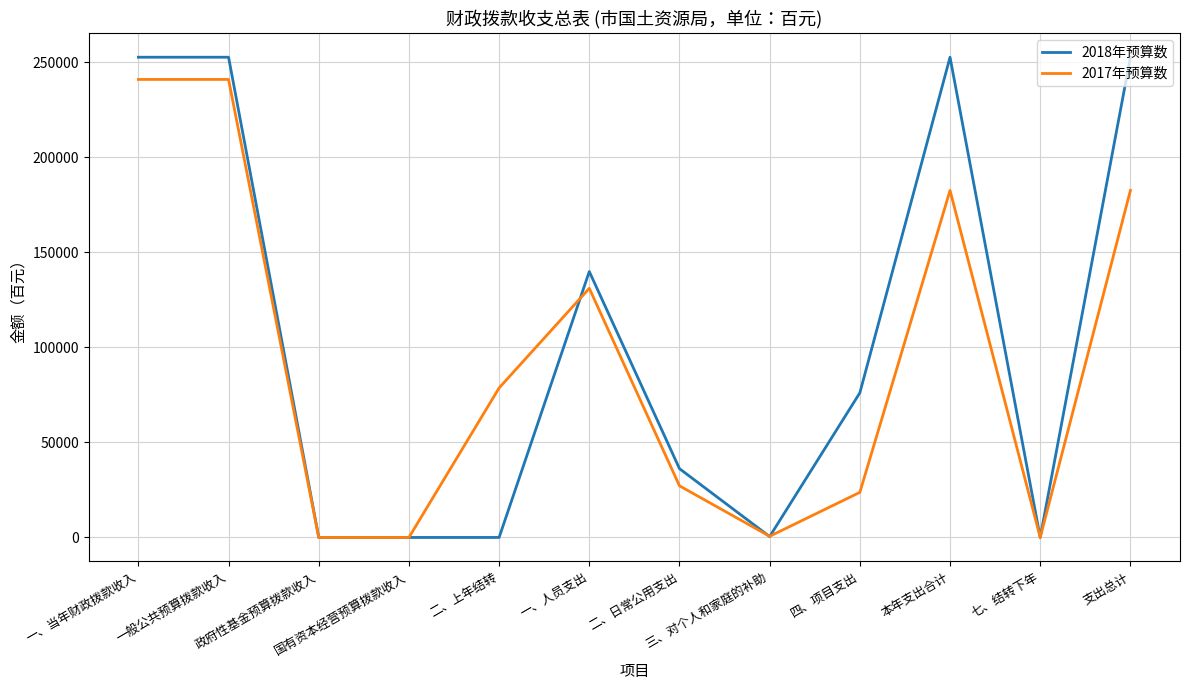

Is the value of 2018年预算数 at 一、当年财政拨款收入 greater than the value of 2017年预算数 at 一、当年财政拨款收入?

Yes